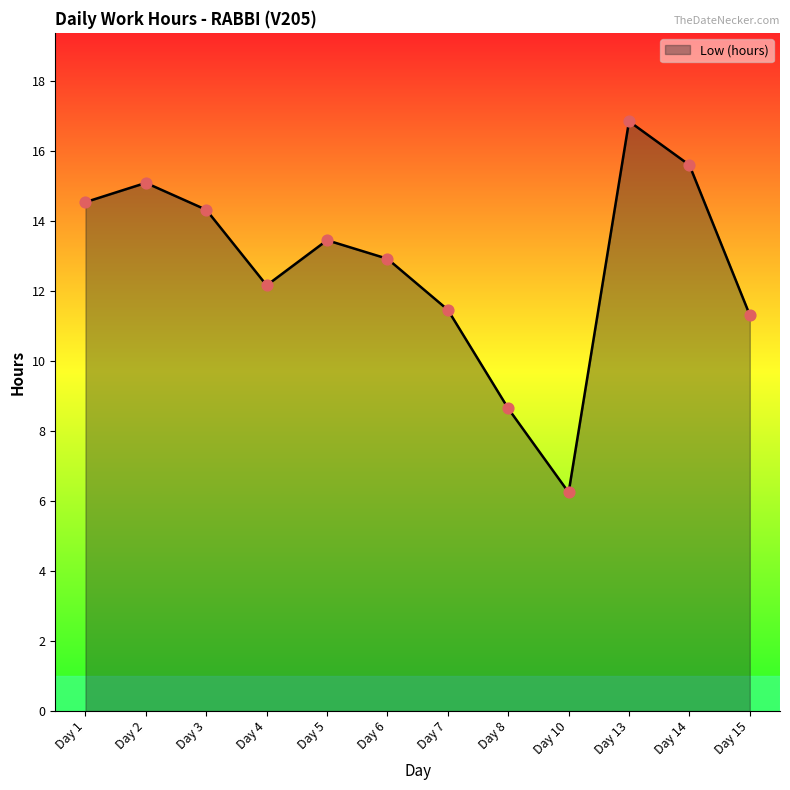

What is the change in value from Day 6 to Day 14?

+2.7